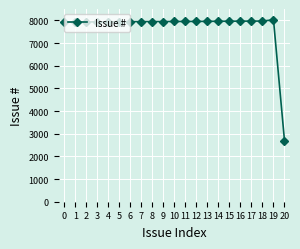

What is the difference between the values at 0 and 16?

48